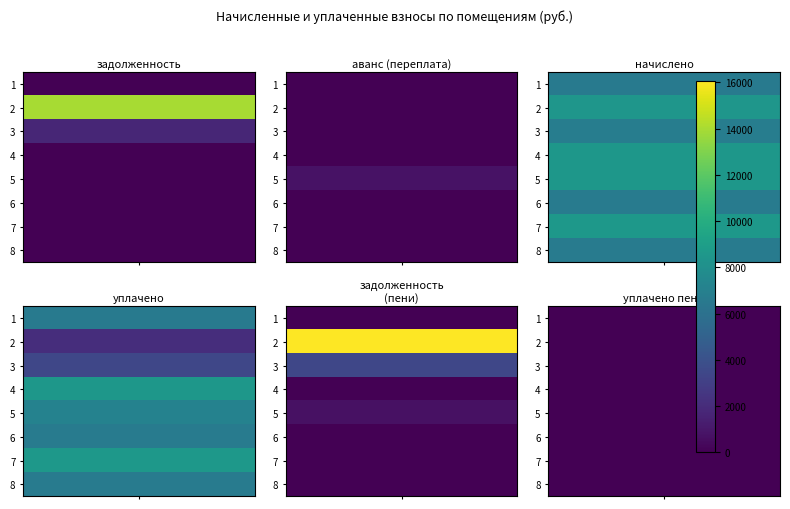

How many distinct data groups are displayed?

8